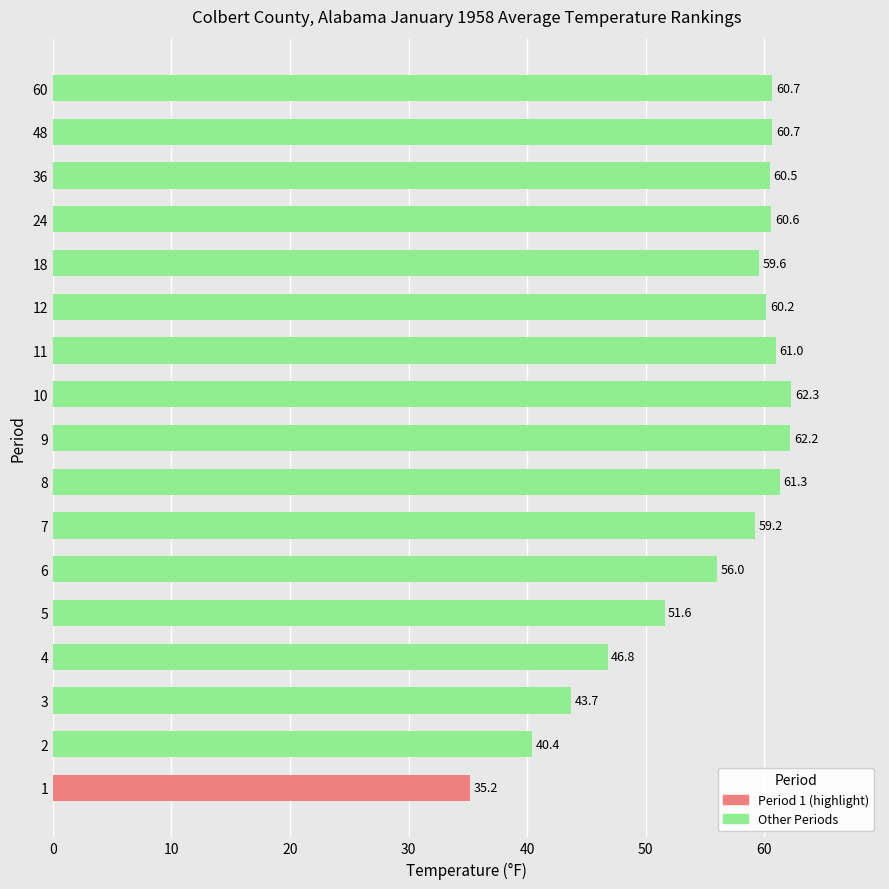

What is the change in value from 7 to 18?

+0.4